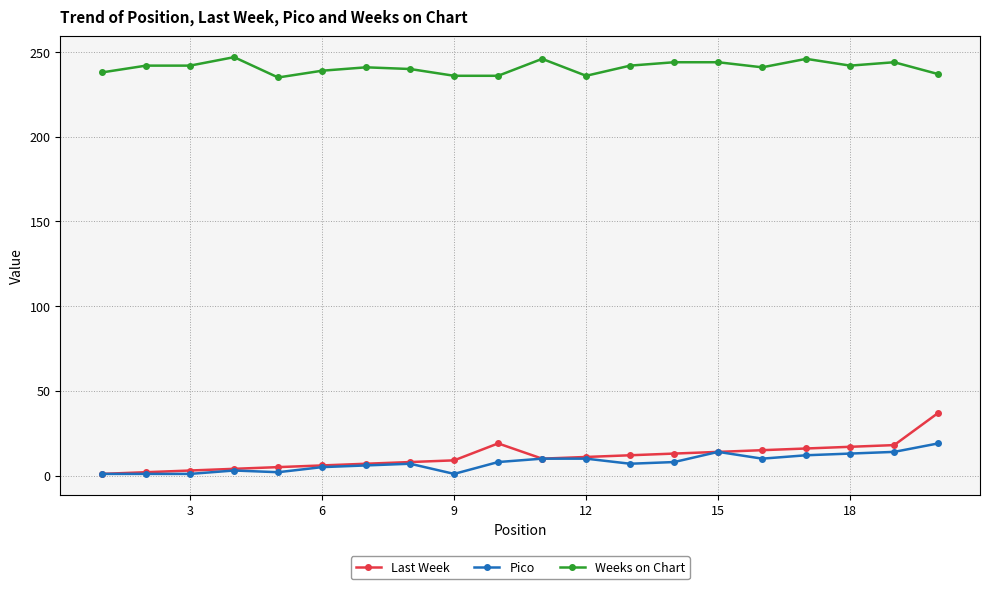

Which series has the largest total across all categories?

Weeks on Chart